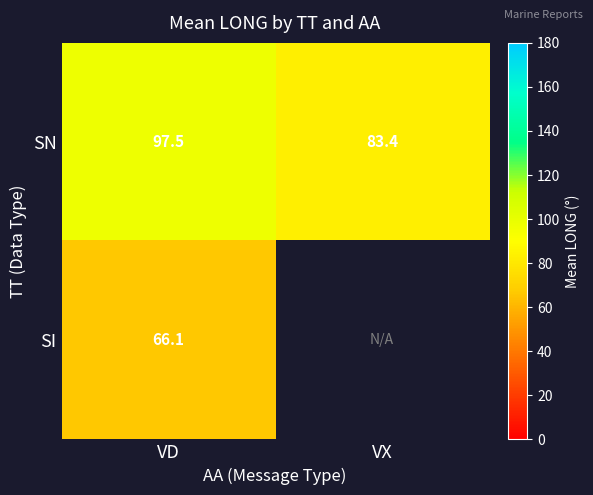

At which label is SN closest to 90?

VX